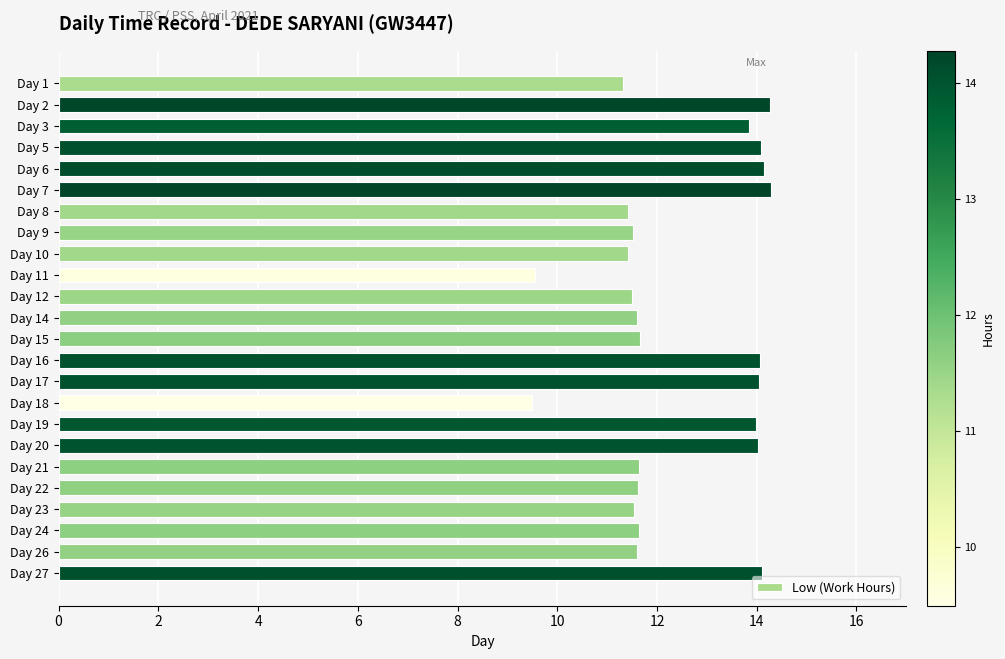

Between Day 12 and Day 18, which is larger?

Day 12